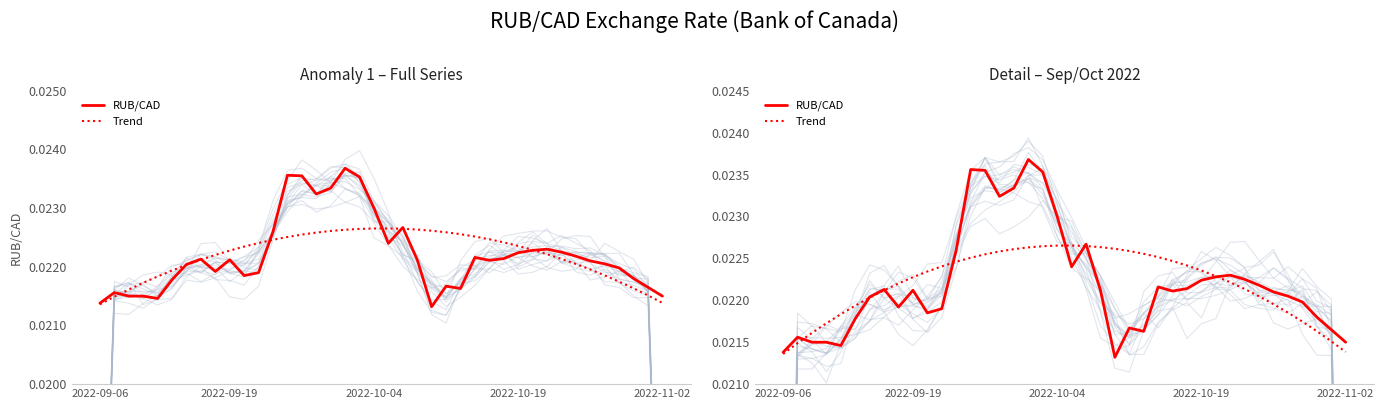

Is it true that Trend equals 0.0 at 18?

False